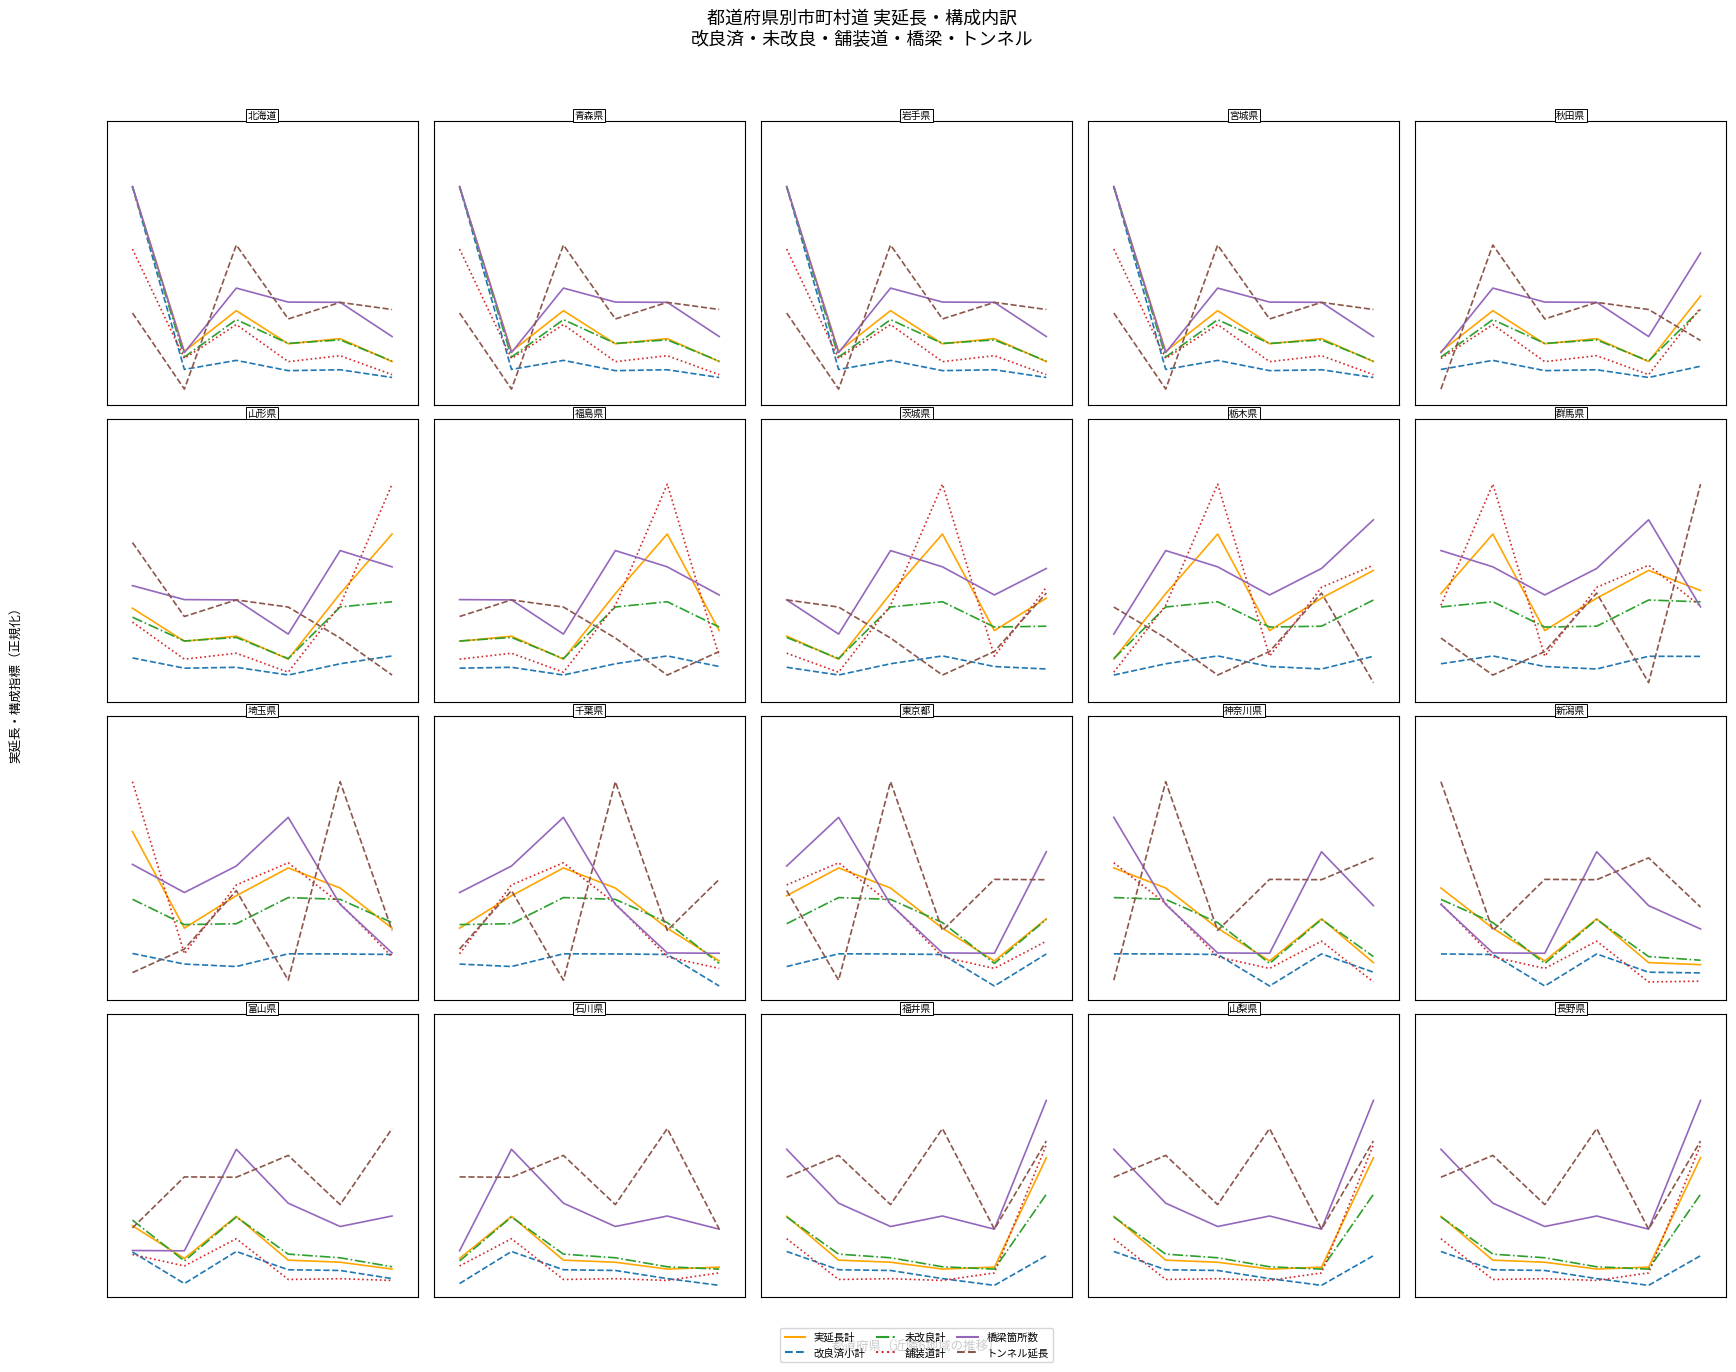

How many series are shown in this chart?

6